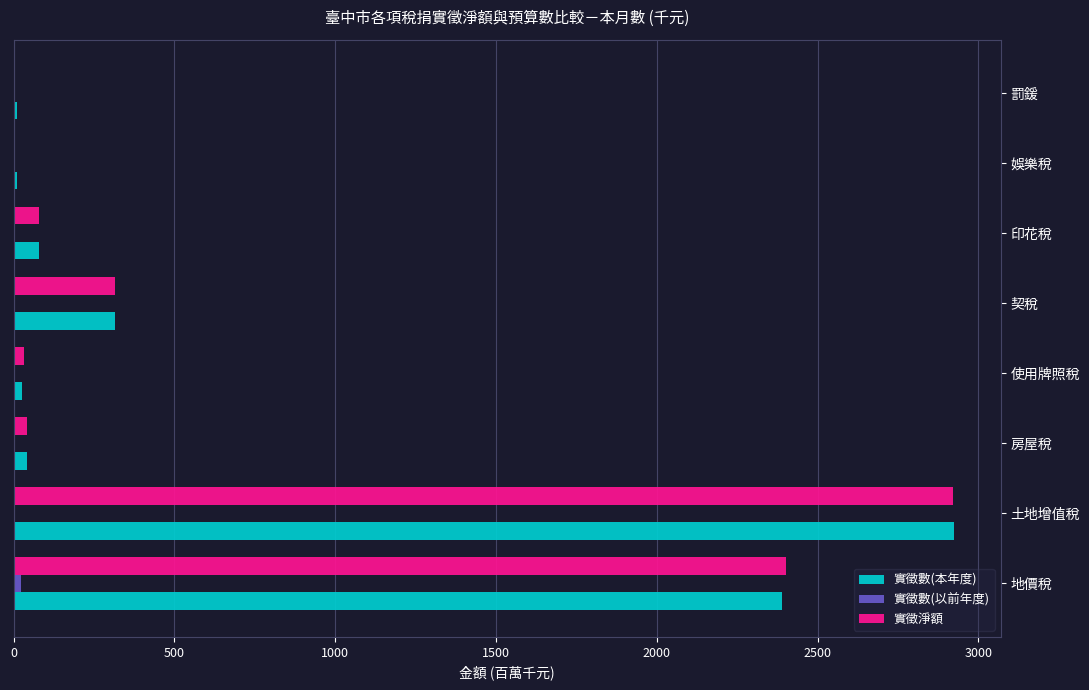

At which category is the sum across all series the highest?

土地增值稅